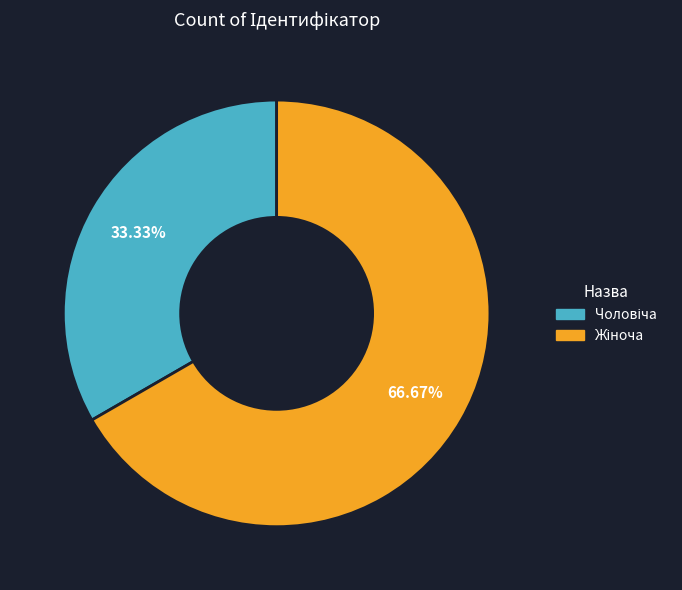

Is there a majority slice in this chart?

Yes